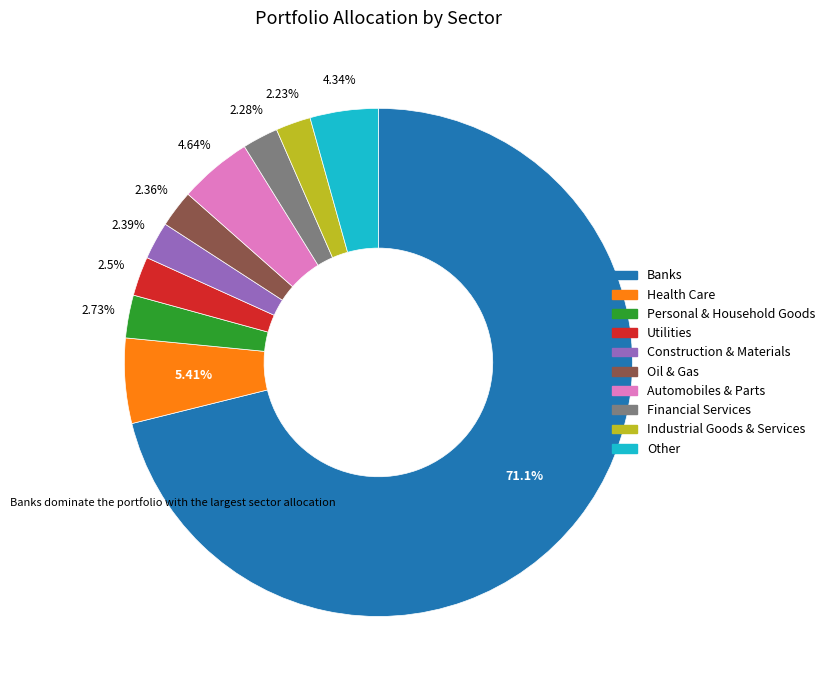

Which category accounts for the majority?

Banks